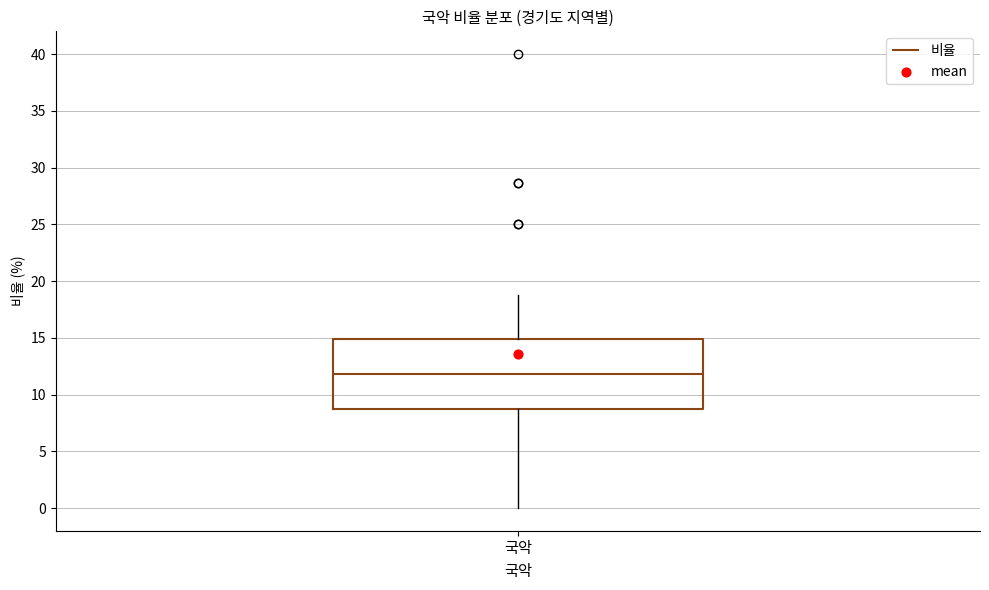

Where does the upper whisker of the box for 국악 end on the y-axis? The values are not printed on the chart, so give them approximately, as read against the axis.

19